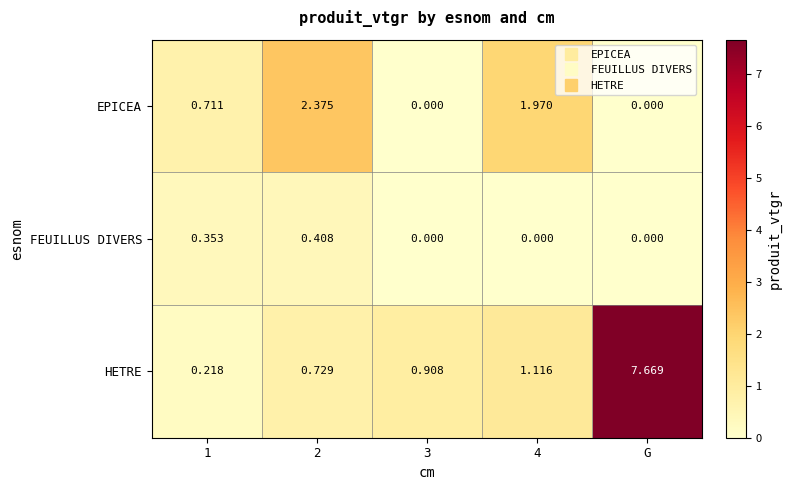

Which series changed the most between 4 and G?

HETRE